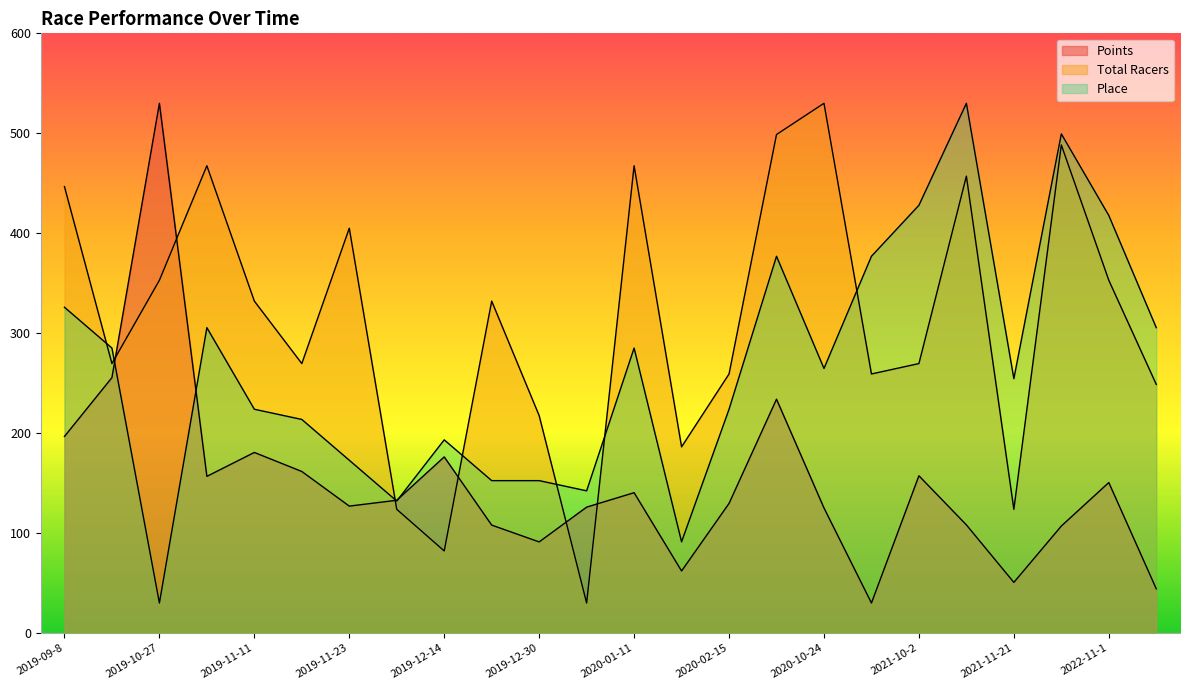

What are all the series names shown in the legend?

Points, Total Racers, Place